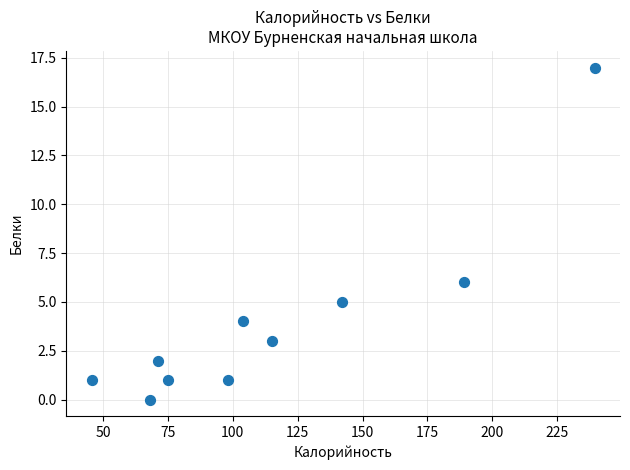

What Y value in the scatter plot is closest to 8?

6